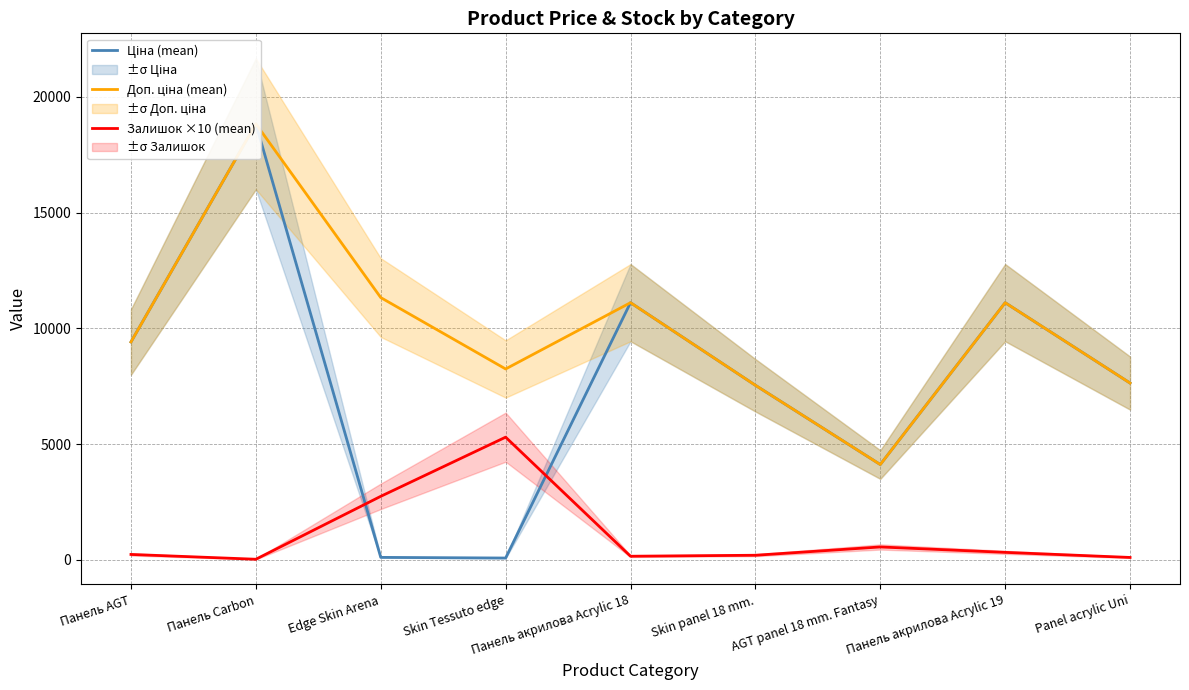

Which series has the widest spread of values?

Ціна (mean)